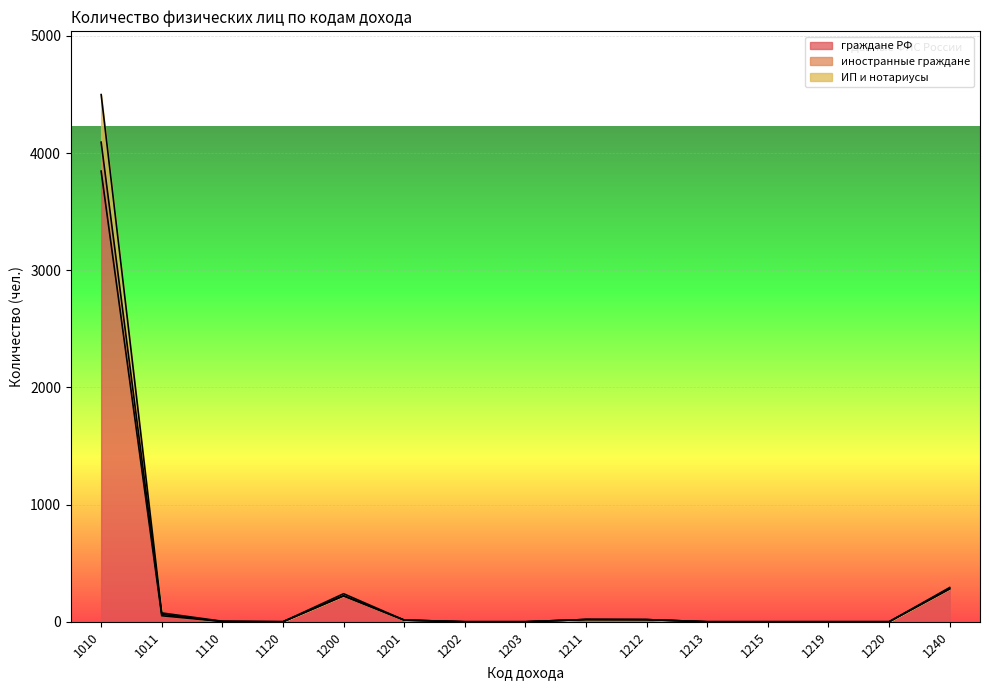

Which series has the widest spread of values?

иностранные граждане